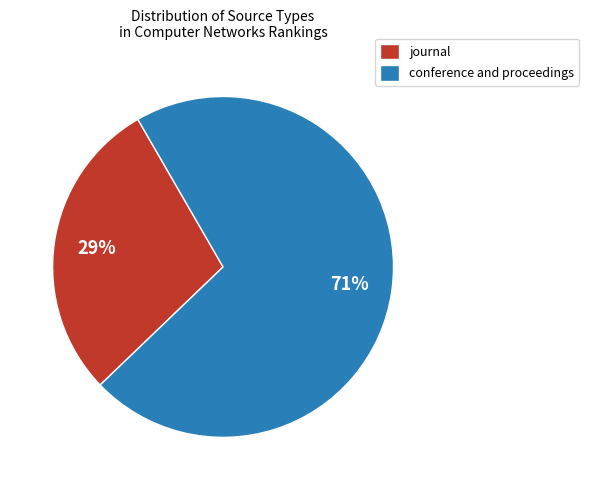

Is there any slice that represents more than half of the pie?

Yes